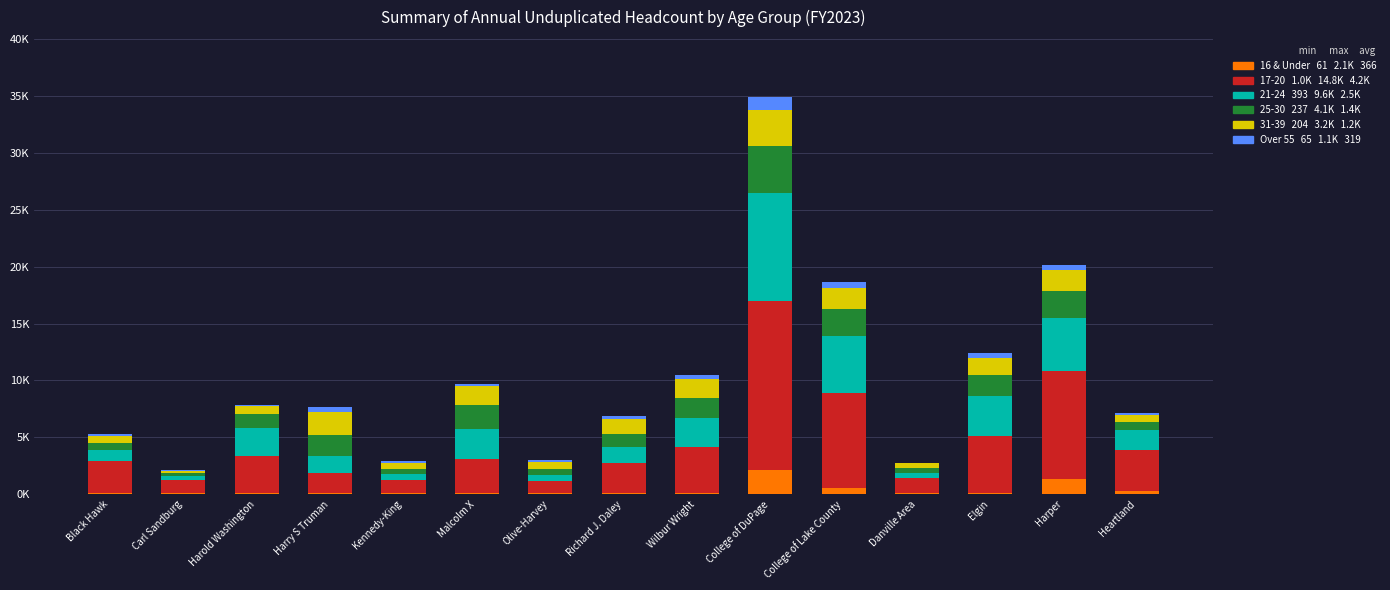

True or false: Over 55 has a value of 102 at Harold Washington.

True